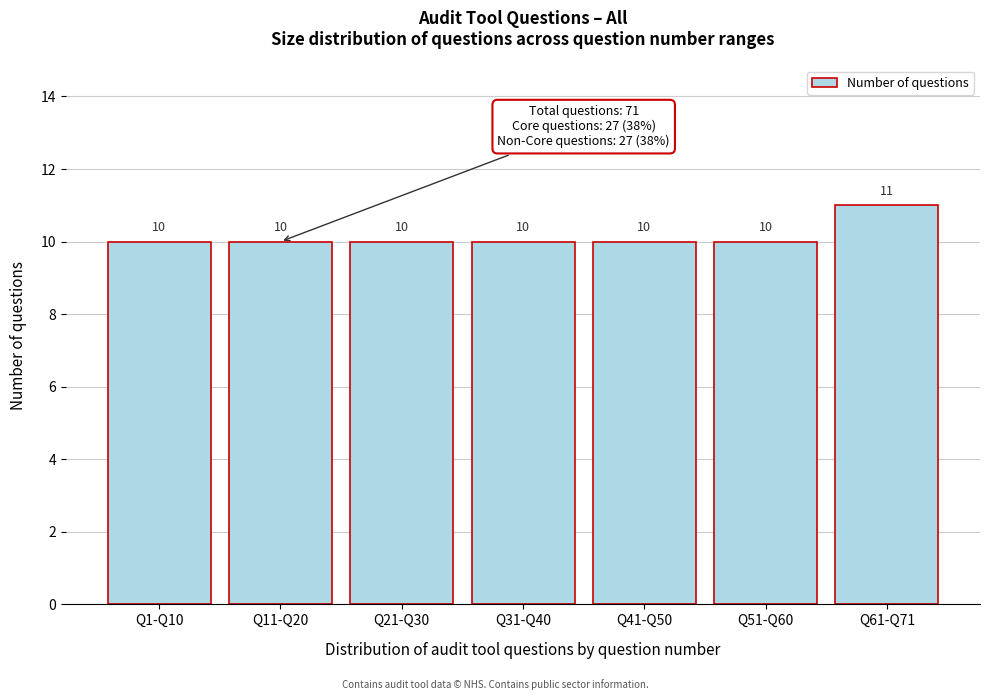

Reading left to right, transcribe all the data shown in this chart.

10	10	10	10	10	10	11